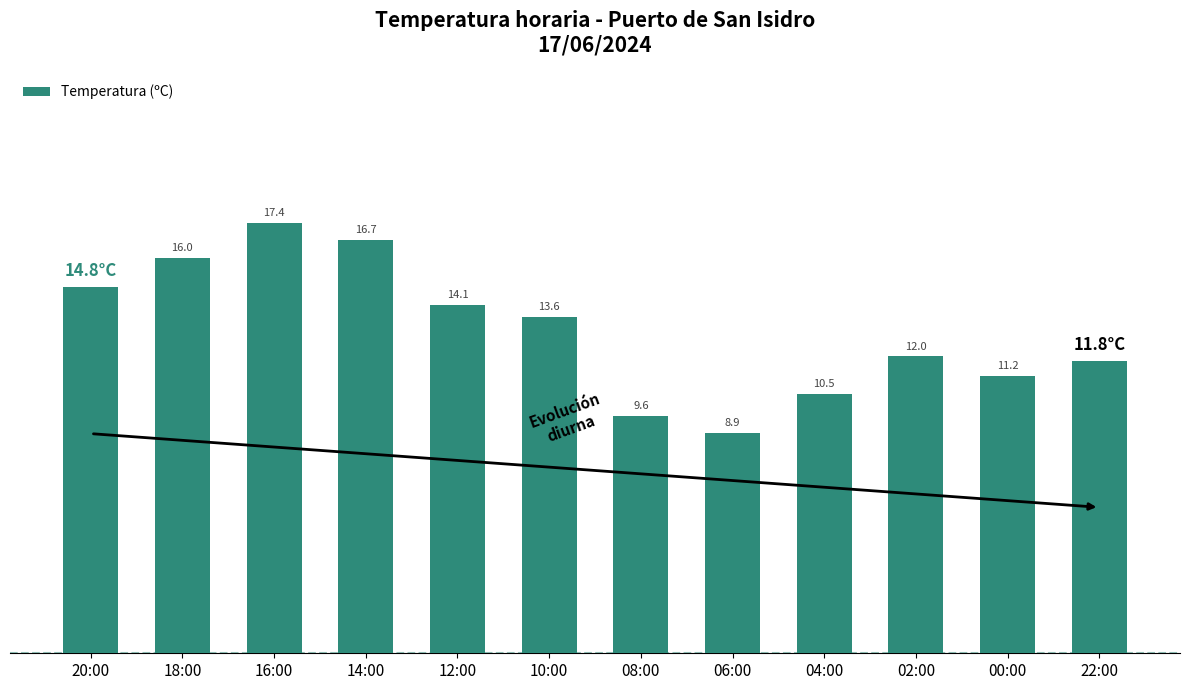

At which category does the chart reach its peak across all series?

16:00